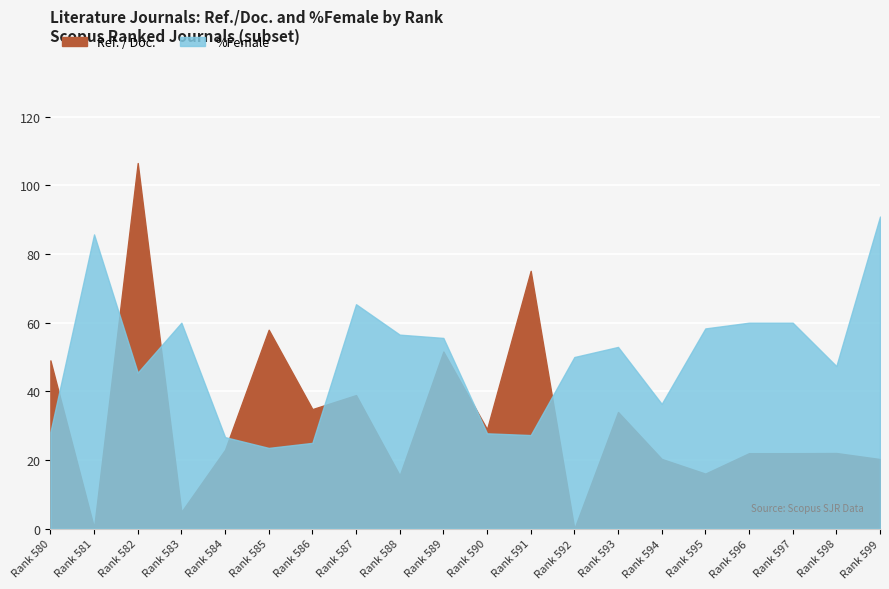

Where does the Ref. / Doc. series first go above 23?

580